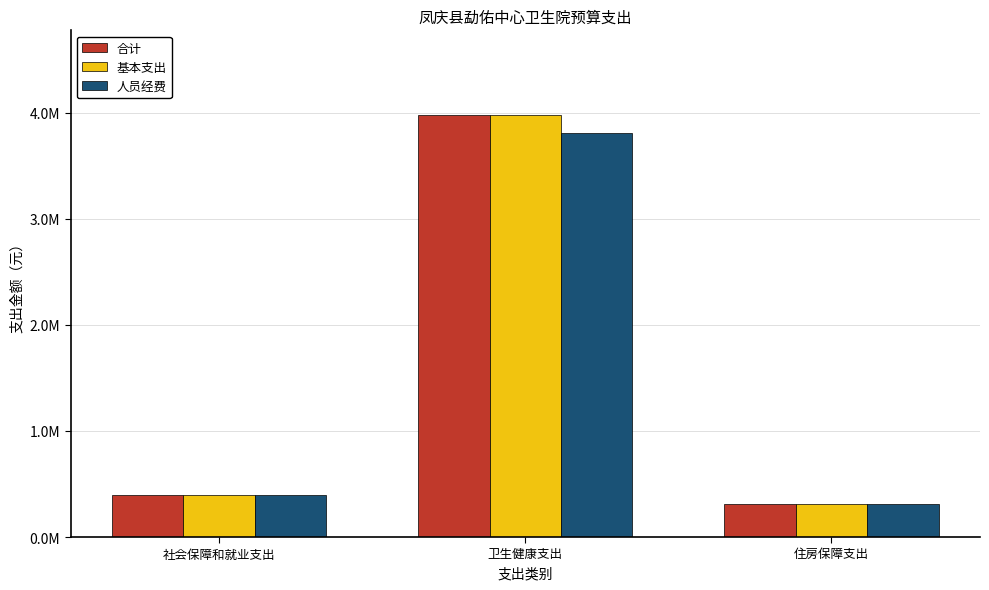

What is the difference between the maximum and minimum values in the 基本支出 series?

3673441.9